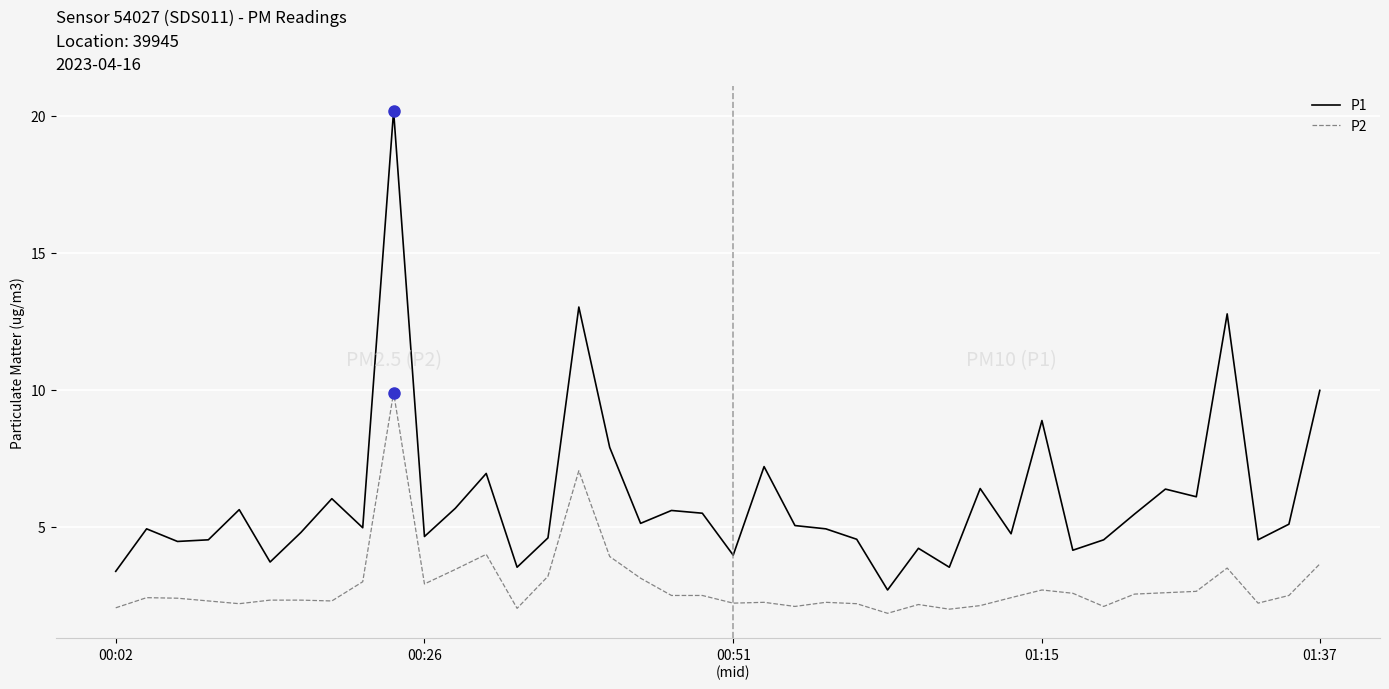

Which series has the largest total across all categories?

P1